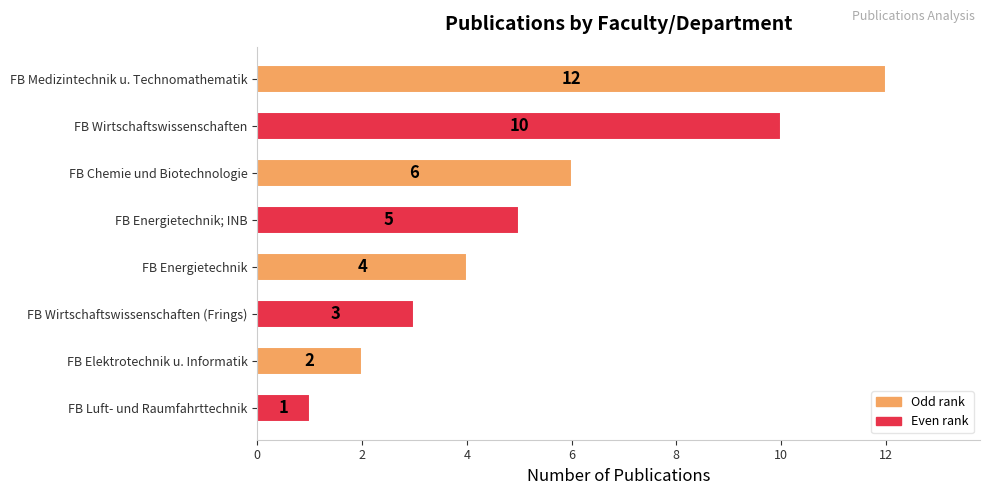

Reading bottom to top, extract all data points from this chart.

FB Luft- und Raumfahrttechnik=1	FB Elektrotechnik u. Informatik=2	FB Wirtschaftswissenschaften (Frings)=3	FB Energietechnik=4	FB Energietechnik; INB=5	FB Chemie und Biotechnologie=6	FB Wirtschaftswissenschaften=10	FB Medizintechnik u. Technomathematik=12